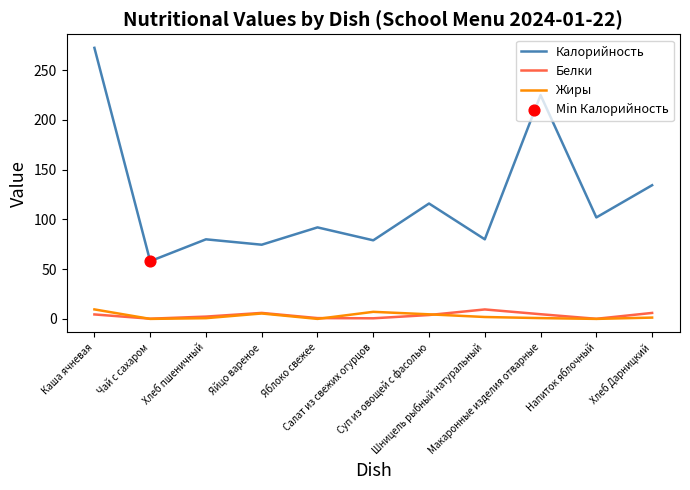

Which series has the largest range (max minus min)?

Калорийность